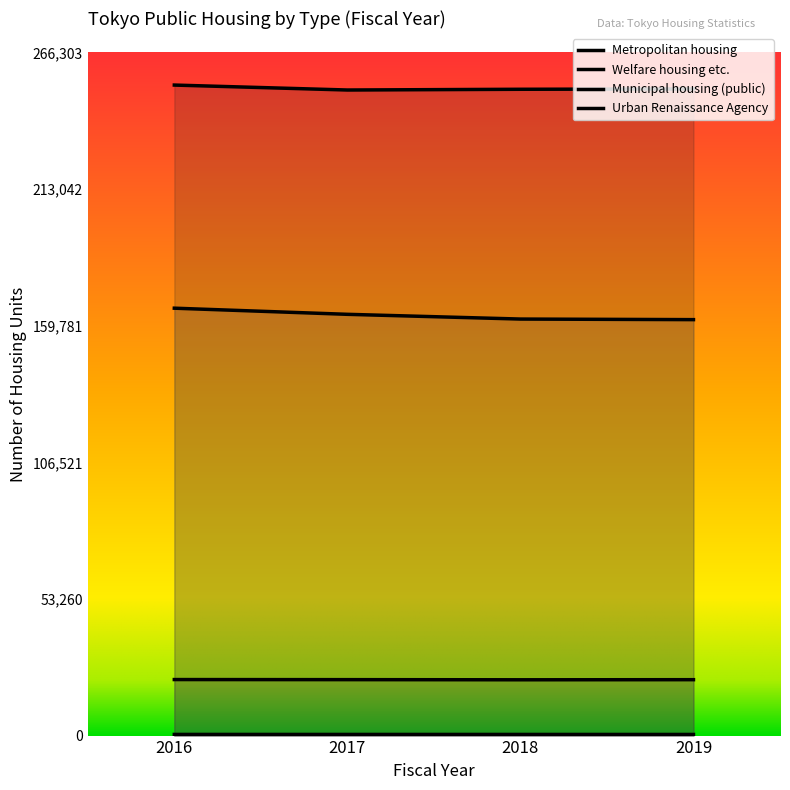

What is the value of the Urban Renaissance Agency point at the 1st from the left?

166631